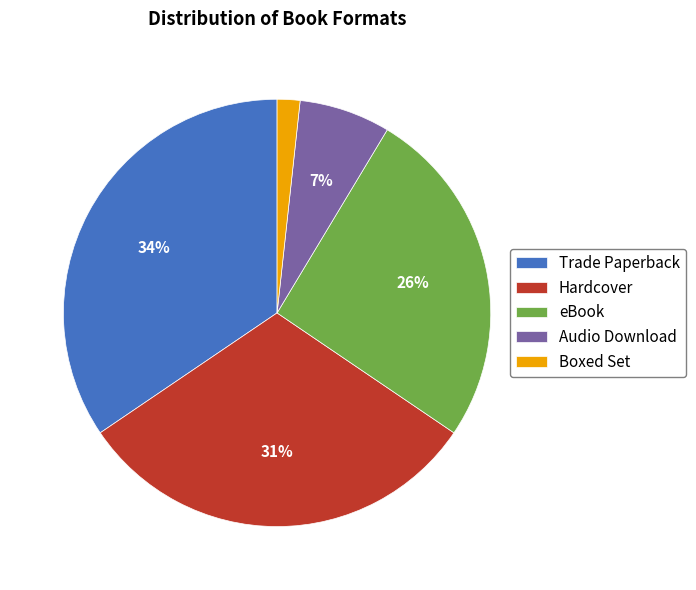

Is the sum of Trade Paperback and Hardcover greater than half?

Yes